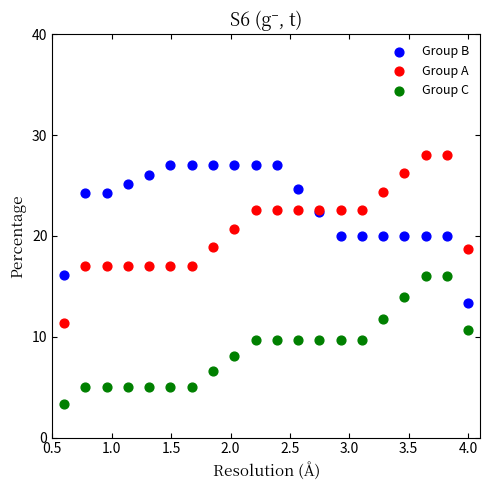

Which series has the widest spread of Y values?

Group A